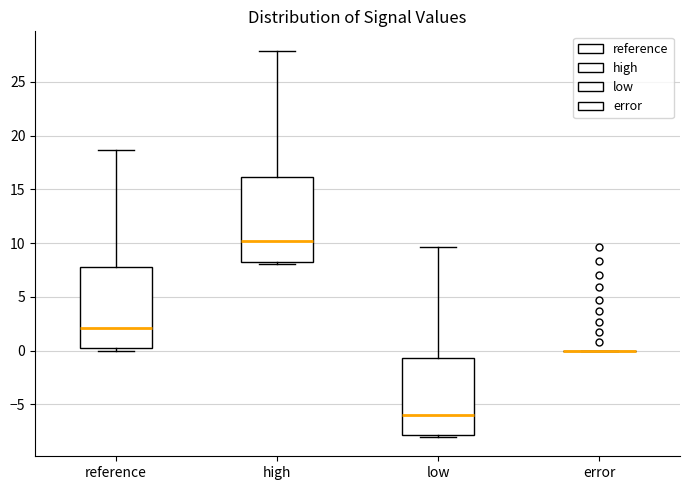

Reading left to right, transcribe this box plot: for each box, give where its median line is, the range the box spans, and where its two whiskers end, as read against the y-axis. The values are not printed on the chart, so give them approximately, as read against the axis.

reference: median 2.0, box 0.0 to 7.5, whiskers 0.0 (just below the box's lower edge) to 18.5
high: median 10.0, box 8.0 to 16.0, whiskers 8.0 (just below the box's lower edge) to 28.0
low: median -6.0, box -8.0 to -0.5, whiskers -8.0 (just below the box's lower edge) to 9.5
error: box collapsed to a line at 0.0, whiskers 0.0 to 0.0